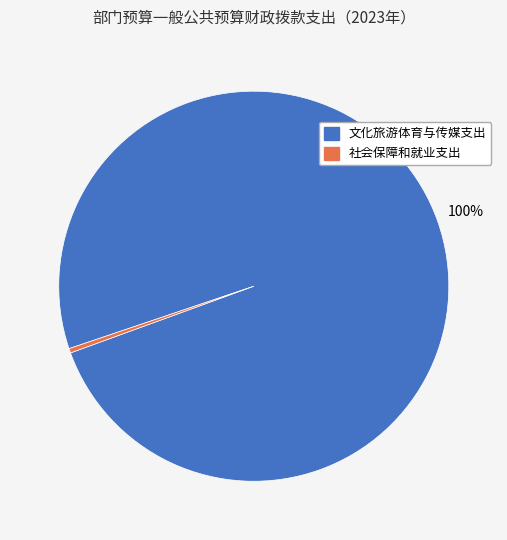

The 社会保障和就业支出 slice represents 6% of the pie. True or false?

False